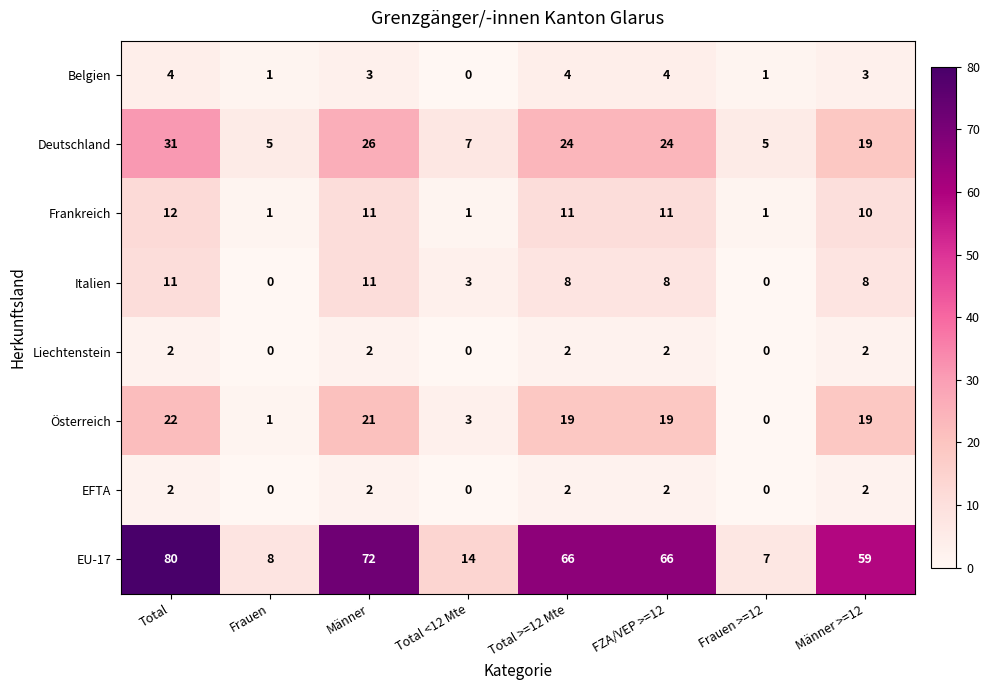

How many data points in EU-17 are less than 66?

4